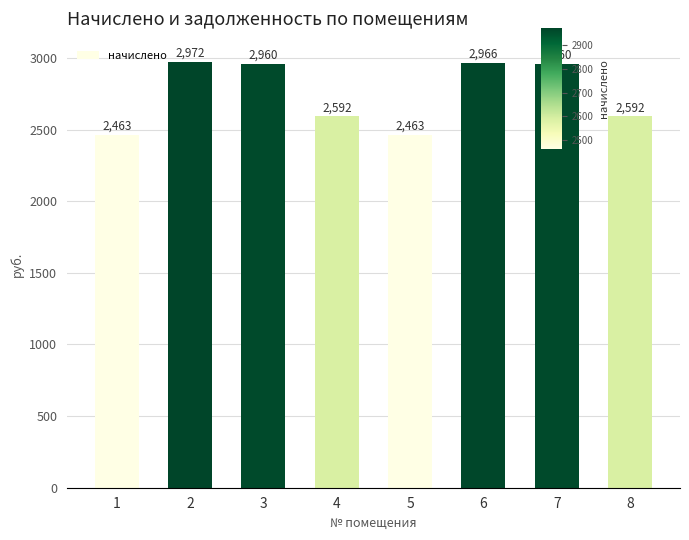

What is the difference between the second highest and second lowest values?

503.1